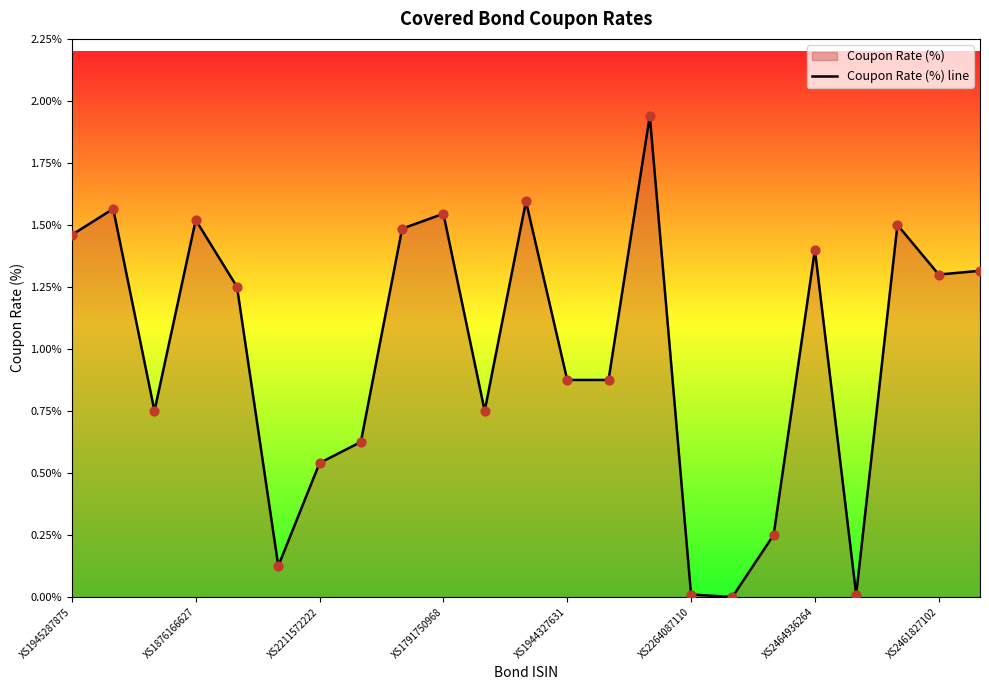

Where does the data first go above 1?

XS1945287875